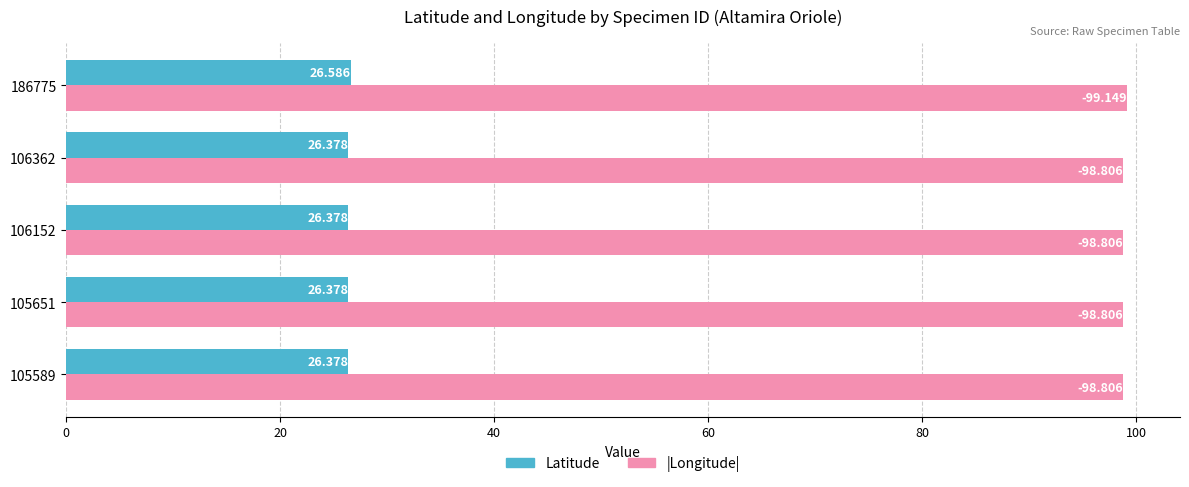

Rank the series by their maximum value, from highest to lowest.

|Longitude|, Latitude